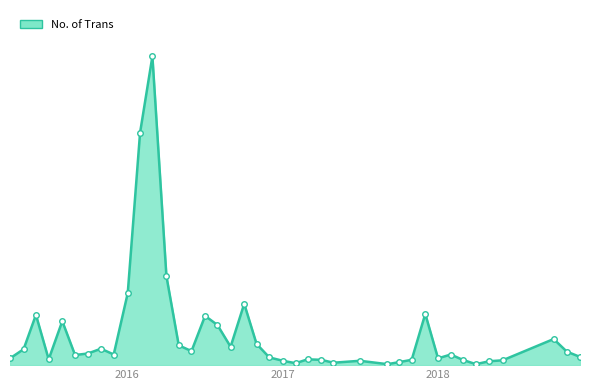

Does the chart have visible grid lines?

No